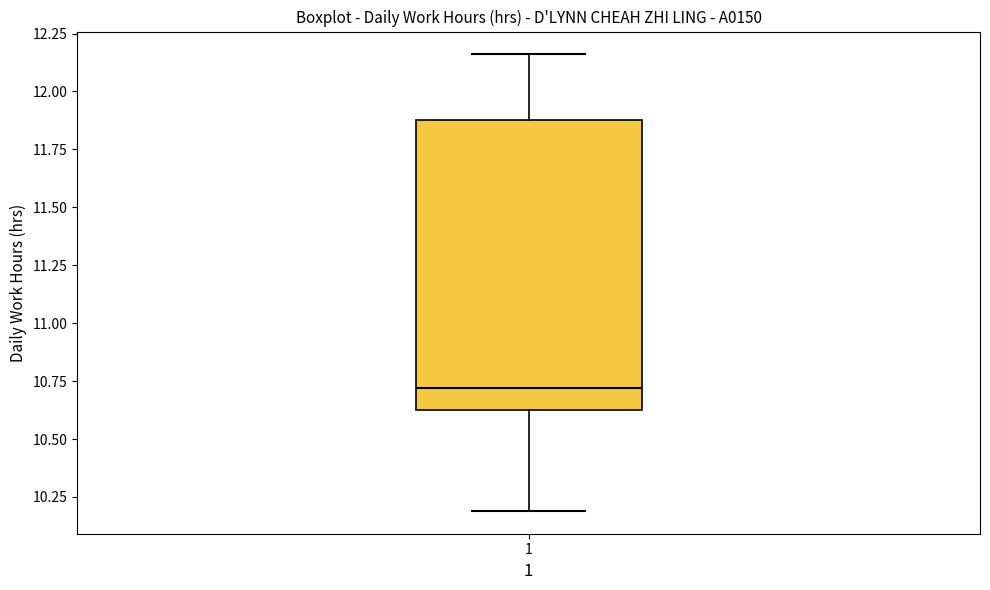

Transcribe this box plot: give where the median line is, the range the box spans, and where the two whiskers end, as read against the y-axis. The values are not printed on the chart, so give them approximately, as read against the axis.

median 10.70, box 10.65 to 11.90, whiskers 10.20 to 12.15